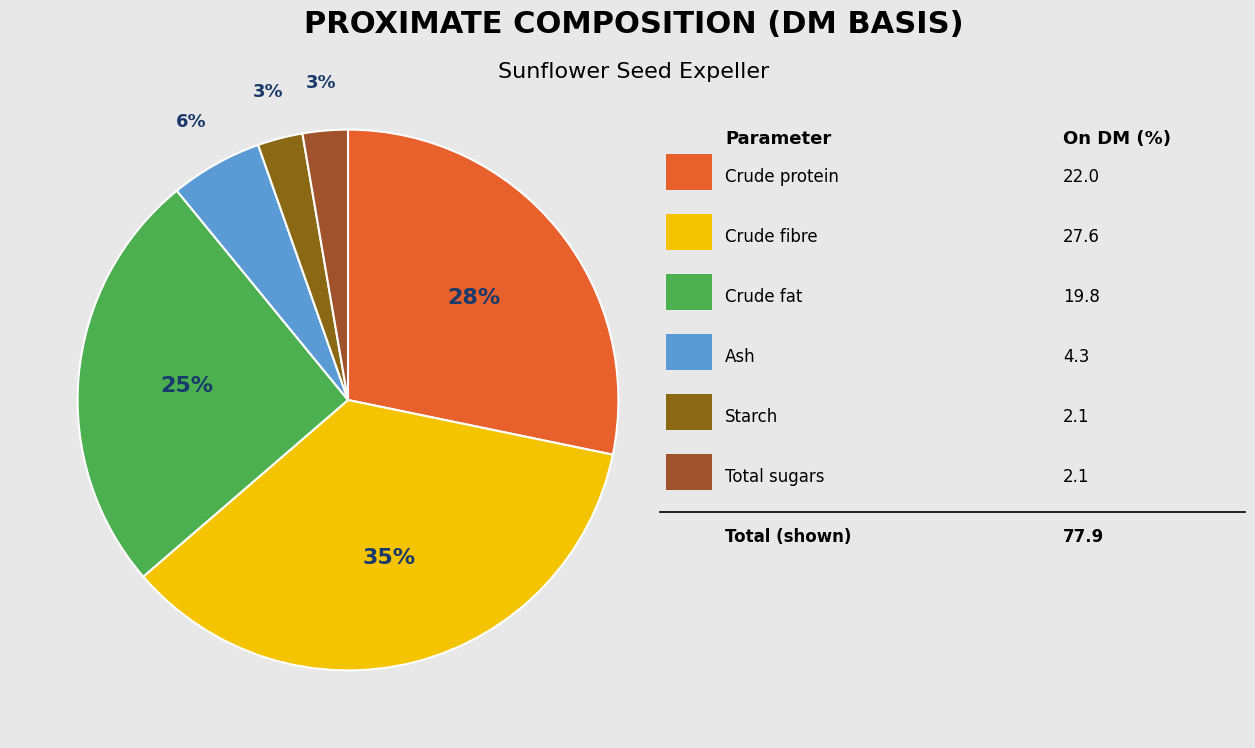

Count the number of slices in the pie.

6